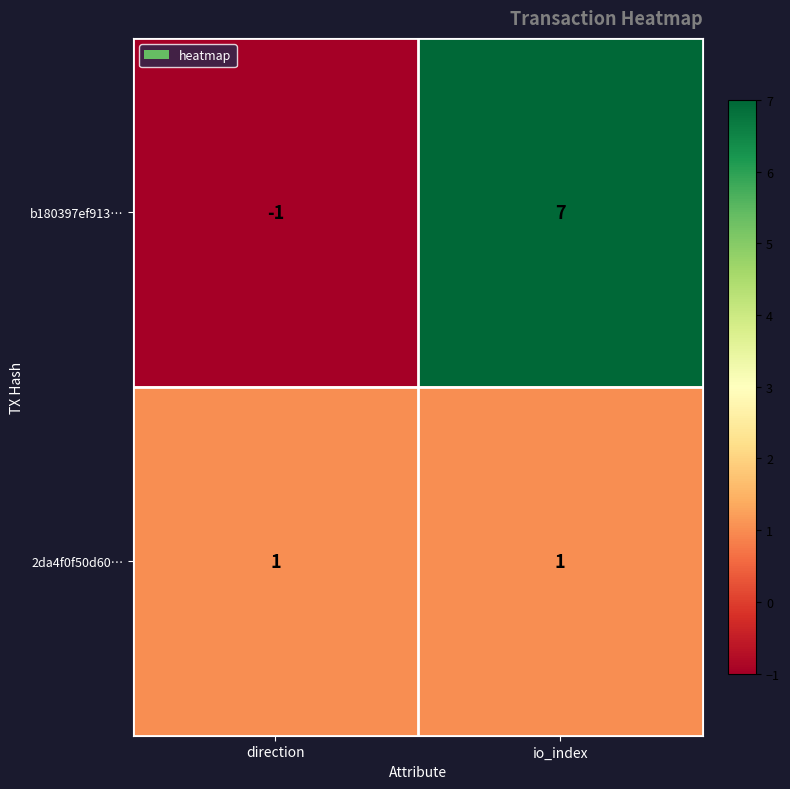

Reading right to left, what are all the values shown in this chart?

b180397ef913…: io_index=7	direction=-1
2da4f0f50d60…: io_index=1	direction=1